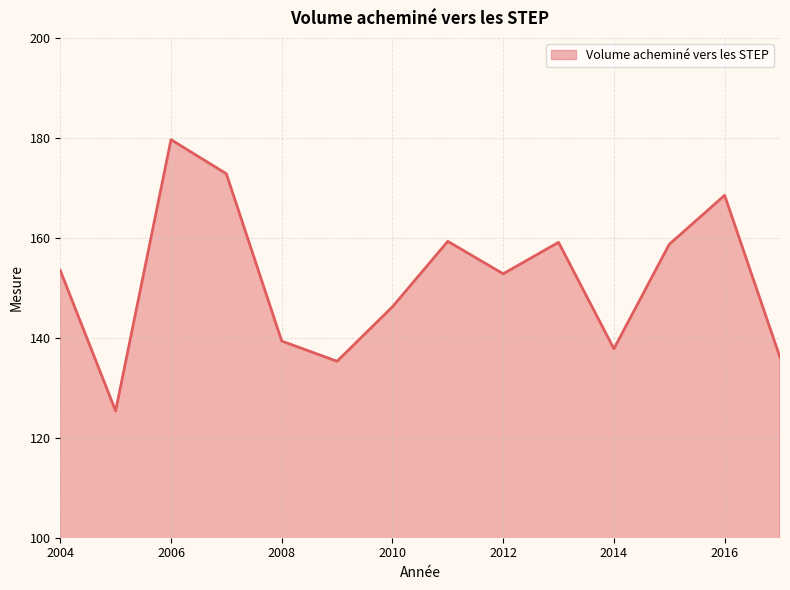

What is the difference between the maximum and minimum values?

54.3